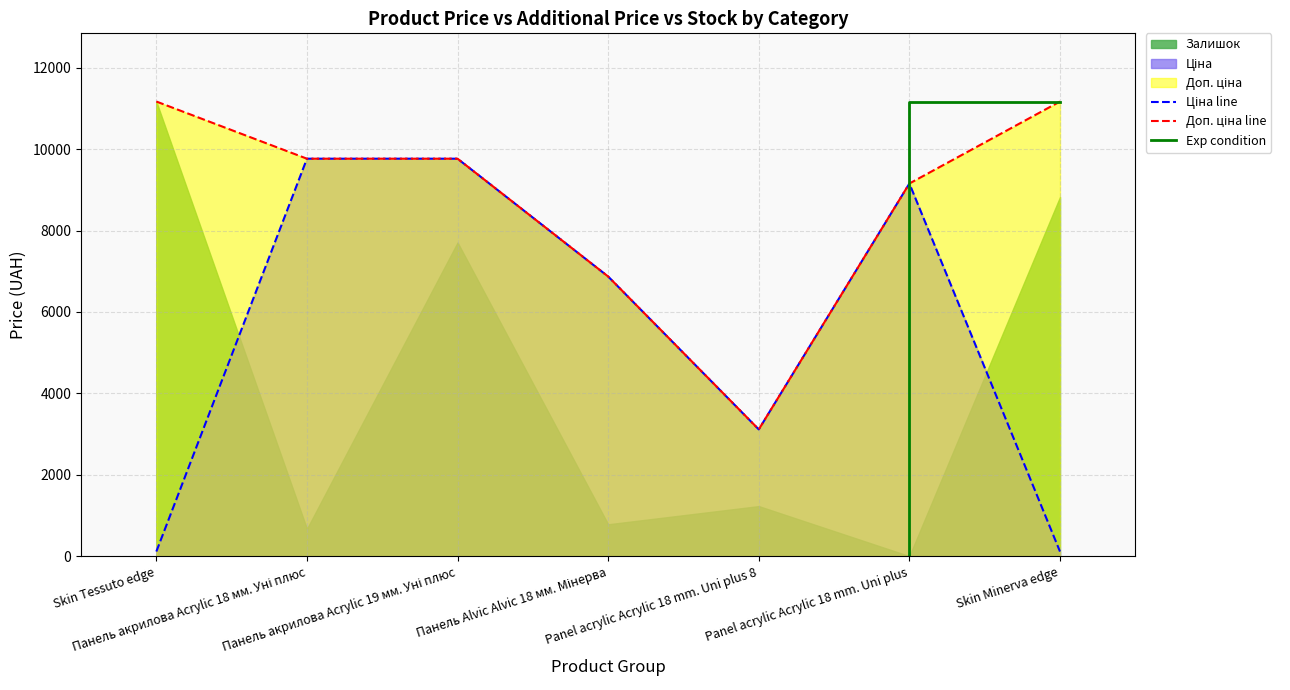

What is the total value across all series at Панель акрилова Acrylic 19 мм. Уні плюс?

19528.8